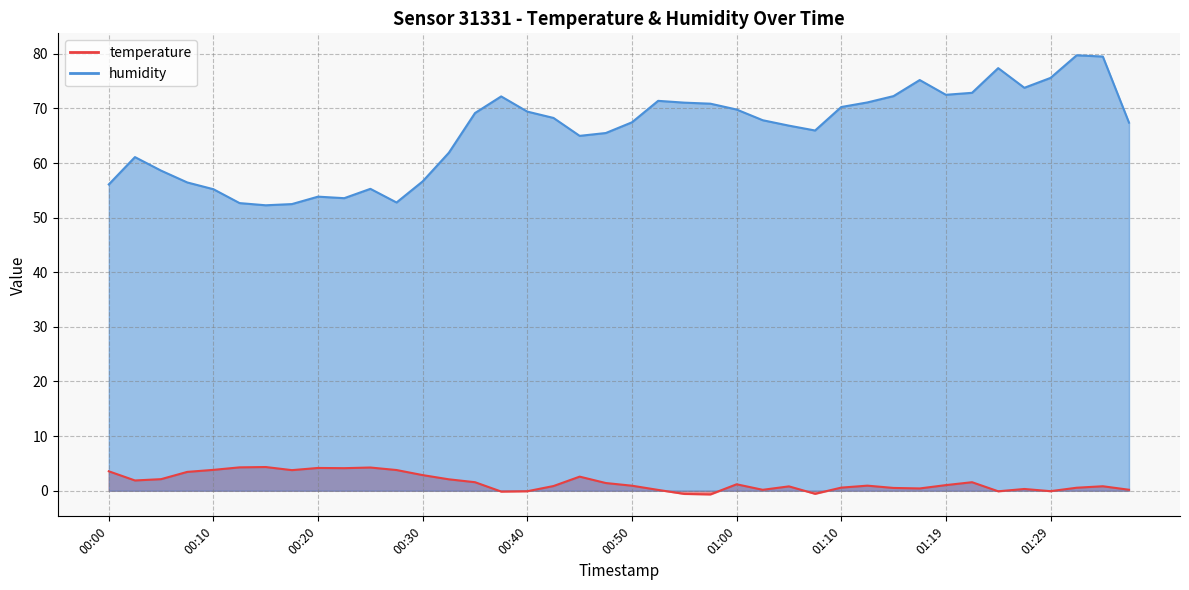

What is the smallest value displayed?

-0.7